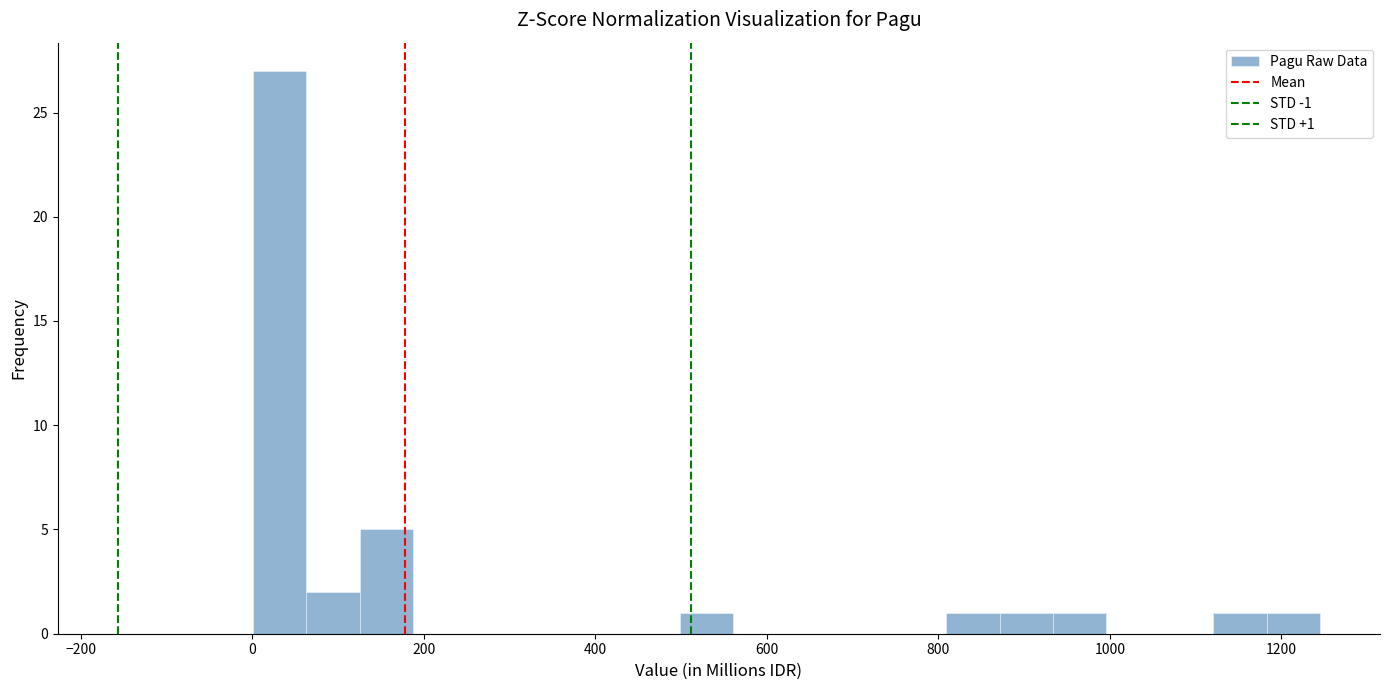

Around what value on the x-axis is the tallest bar? Give the approximate position of its centre, as read against the axis.

40